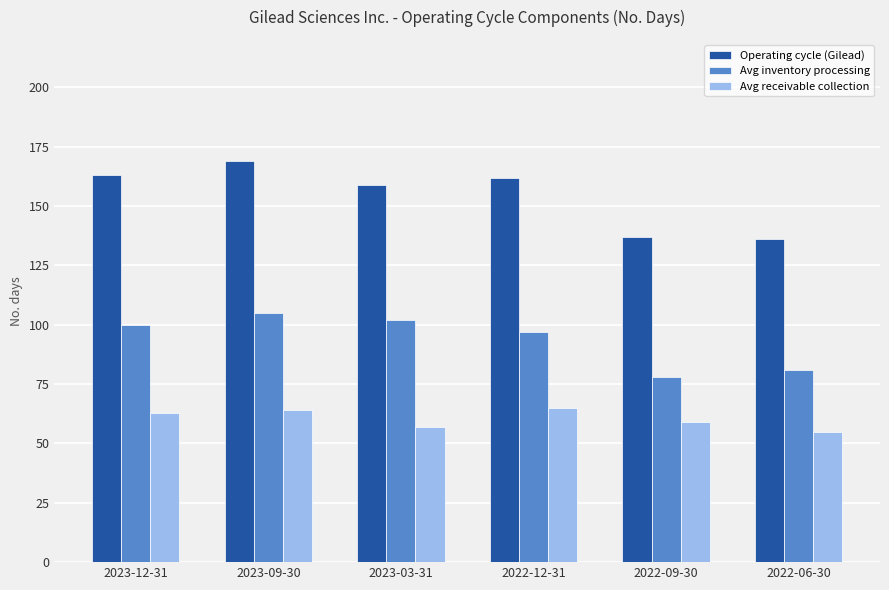

What is the sum of all Operating cycle (Gilead) values?

926